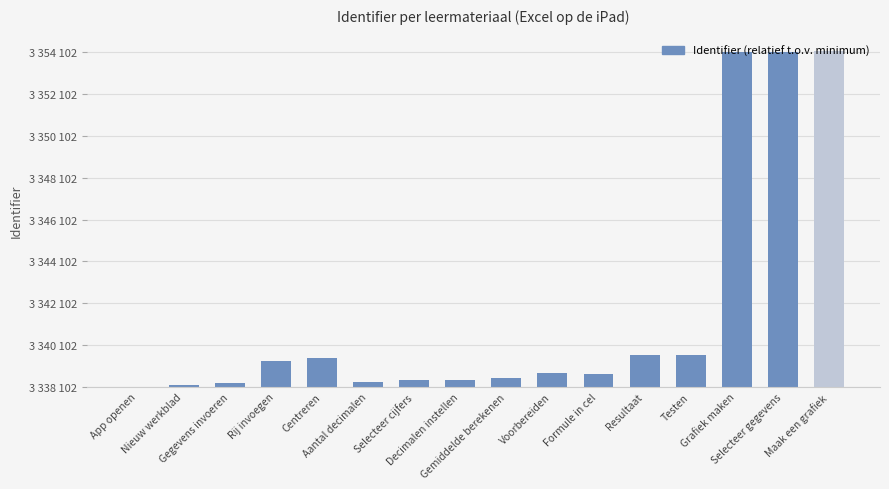

Rank the categories by value from lowest to highest.

App openen, Nieuw werkblad, Gegevens invoeren, Aantal decimalen, Selecteer cijfers, Decimalen instellen, Gemiddelde berekenen, Formule in cel, Voorbereiden, Rij invoegen, Centreren, Resultaat, Testen, Grafiek maken, Selecteer gegevens, Maak een grafiek